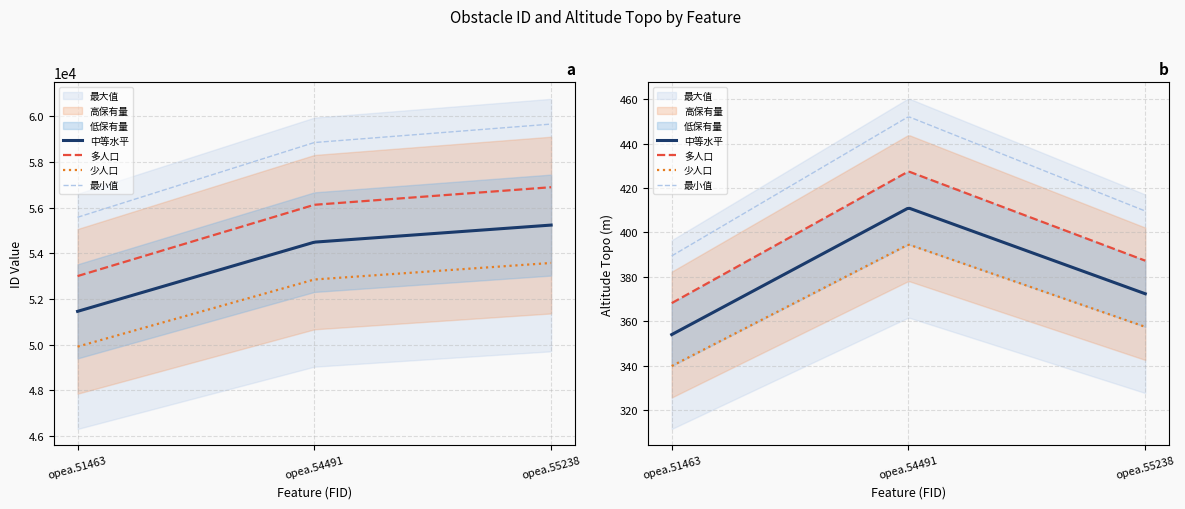

What is the average value of the altitude_topo series?

379.1